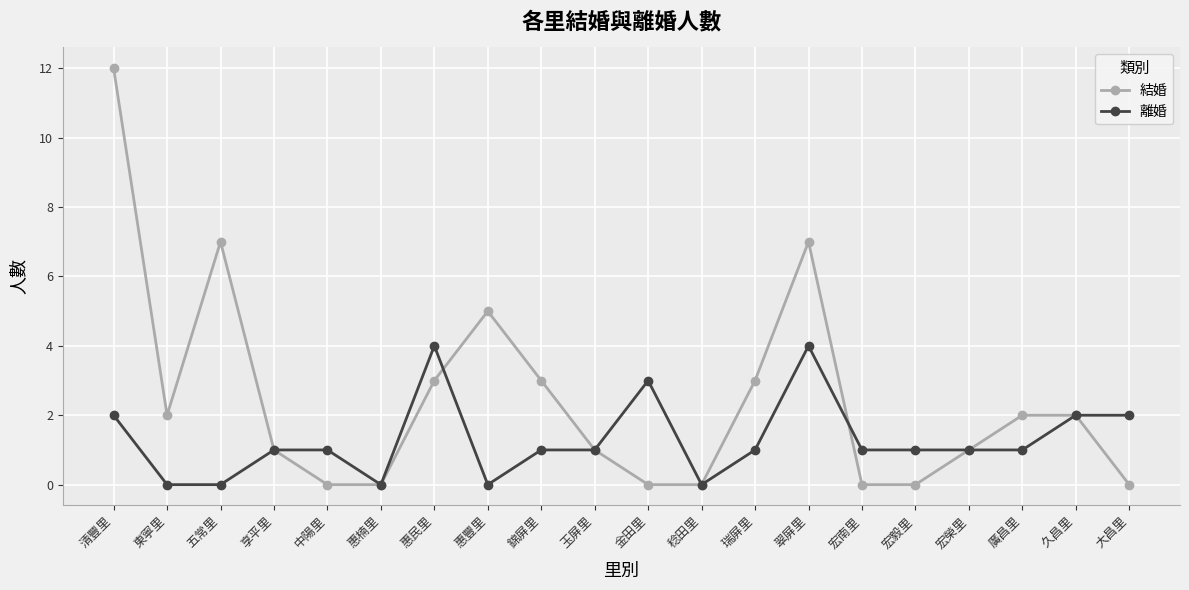

Rank the series by their average value, from highest to lowest.

結婚, 離婚